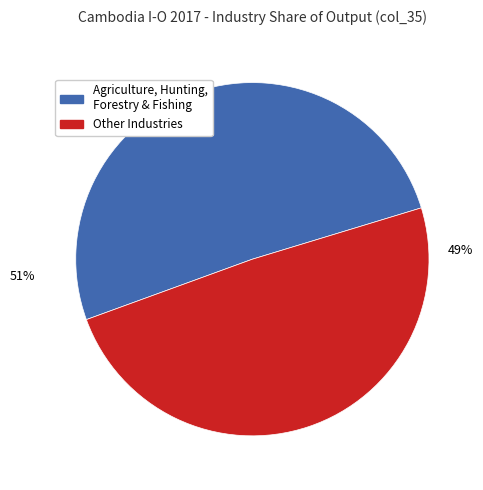

Does any single category account for the majority?

Yes